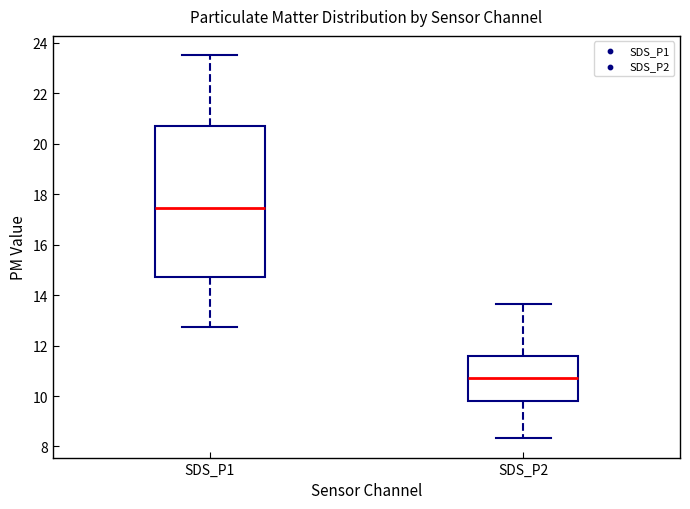

Where does the median line of the box for SDS_P2 sit on the y-axis? The values are not printed on the chart, so give them approximately, as read against the axis.

10.8